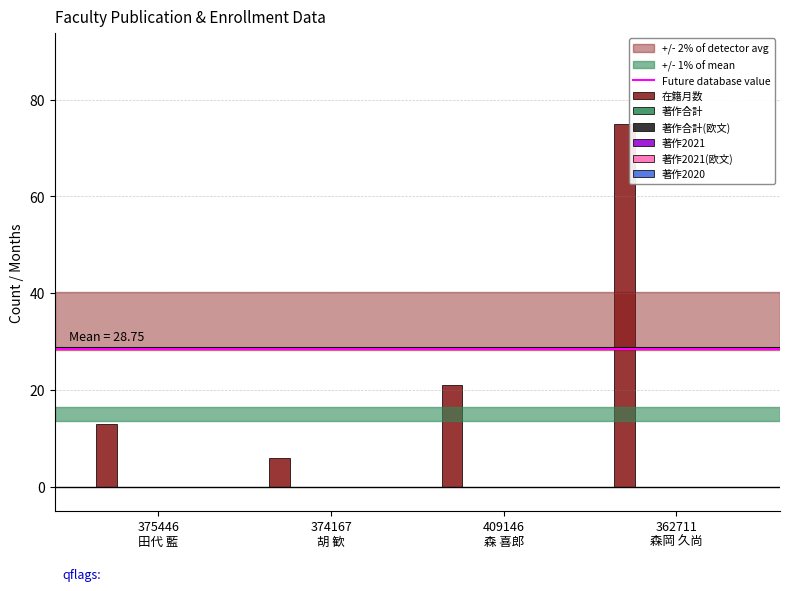

How many bars are there in total?

4